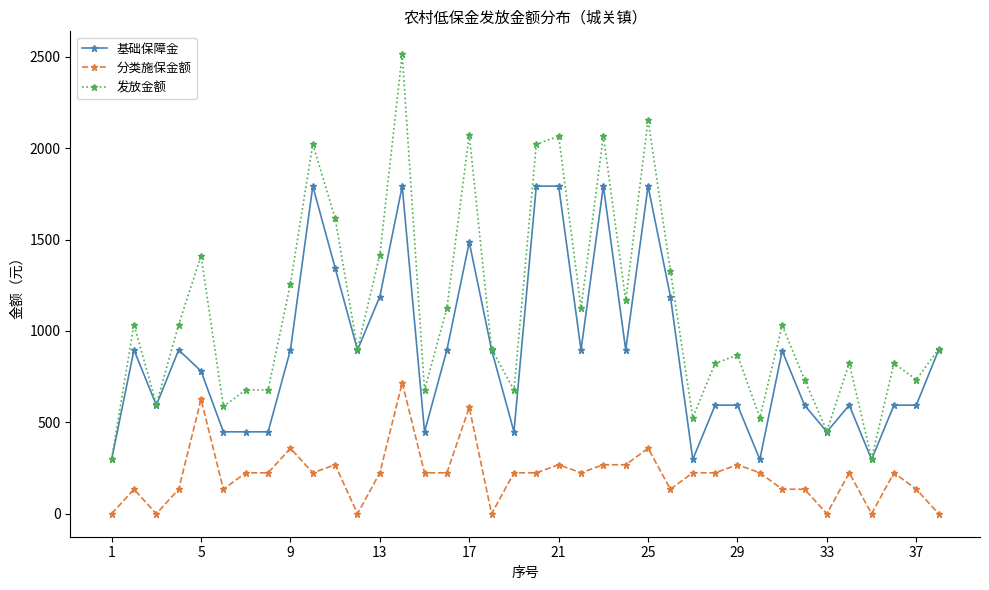

Which series has the widest spread of values?

发放金额